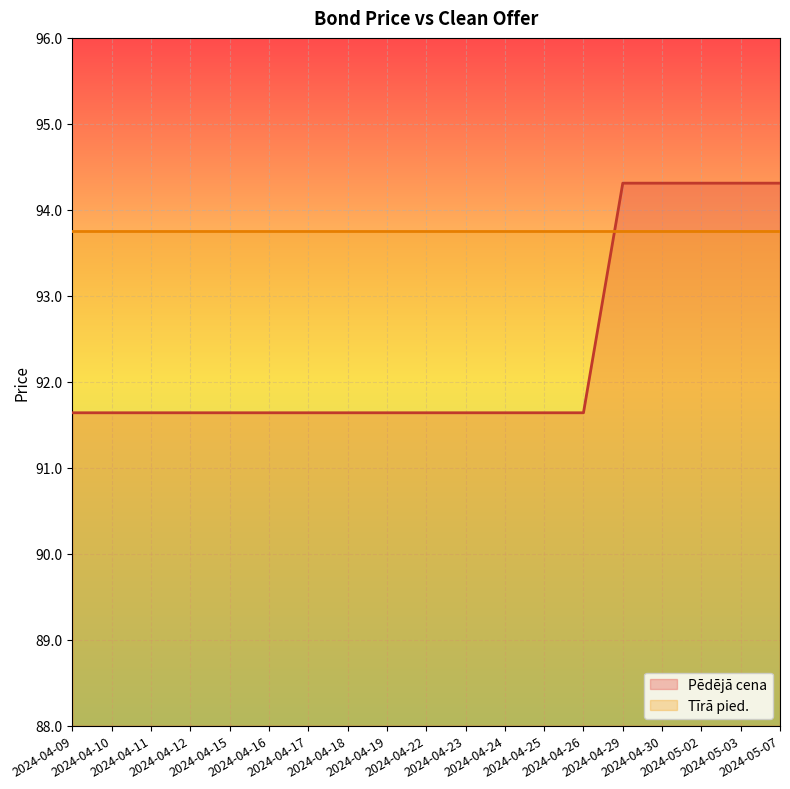

What is the approximate value at 2024-04-10?

91.6